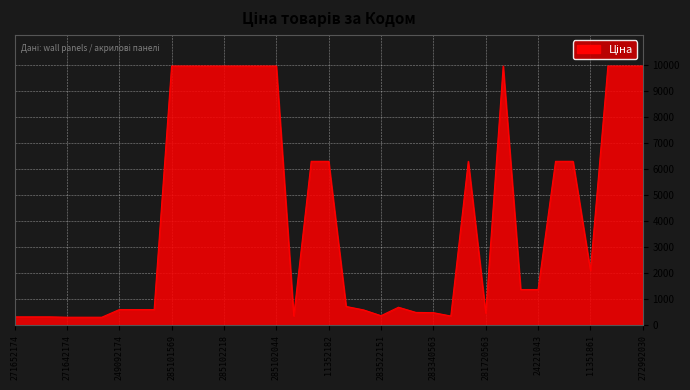

What is the smallest value displayed?

310.3